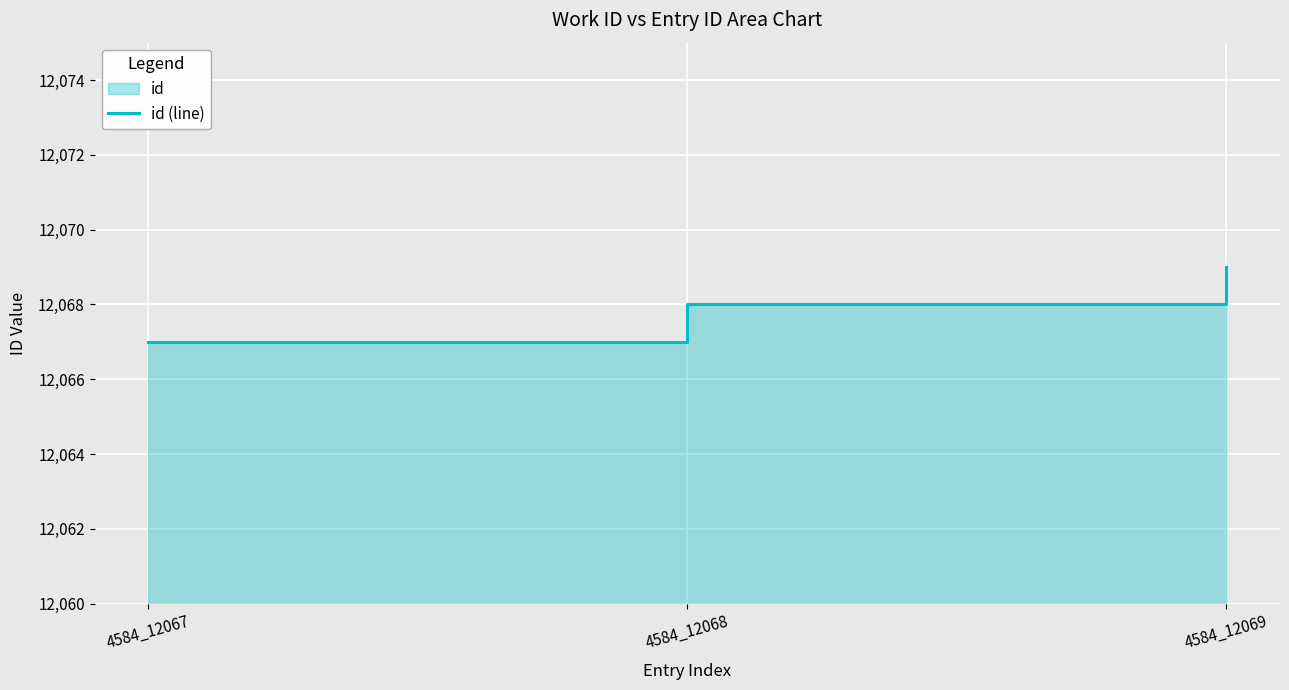

Where does the data first go above 12068?

4584_12069